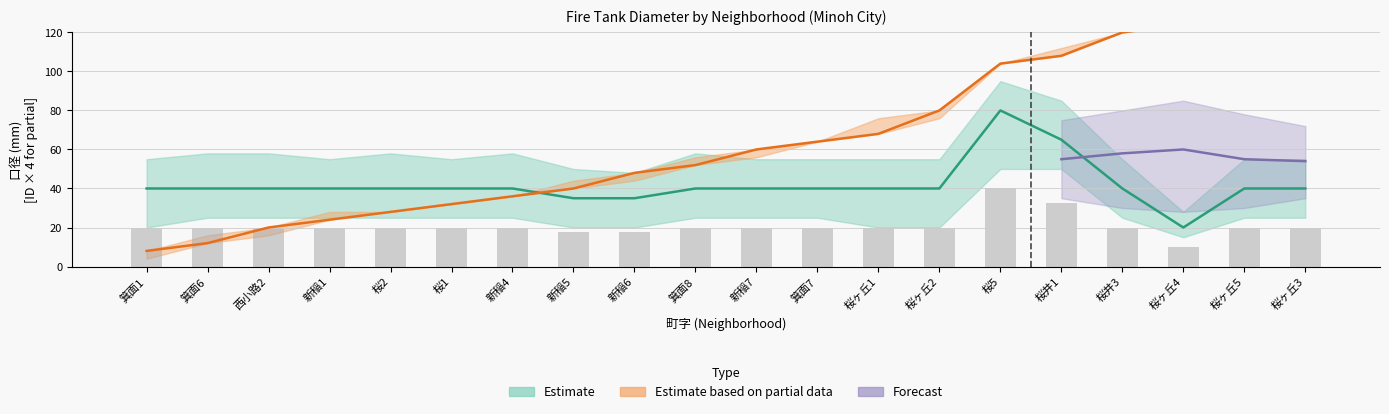

What is the value of the 口径 (Estimate) bar at the 14th from the left?

40.0